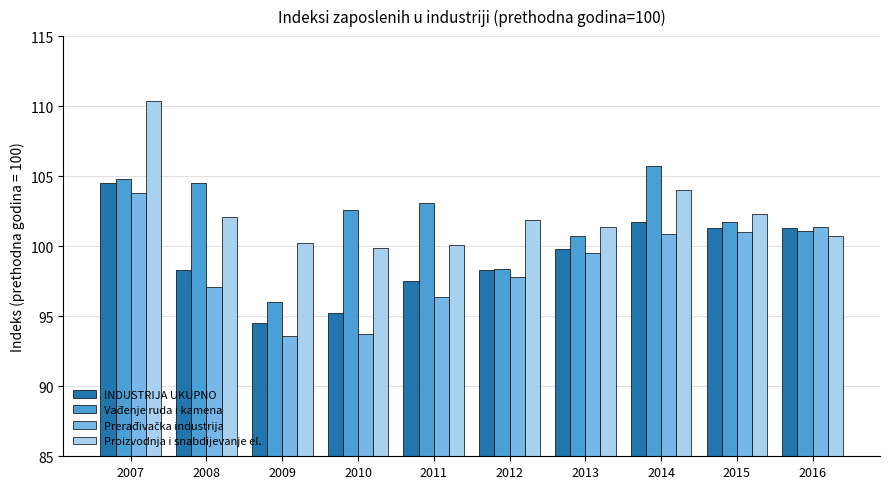

What is the sum of all Vađenje ruda i kamena values?

1018.6